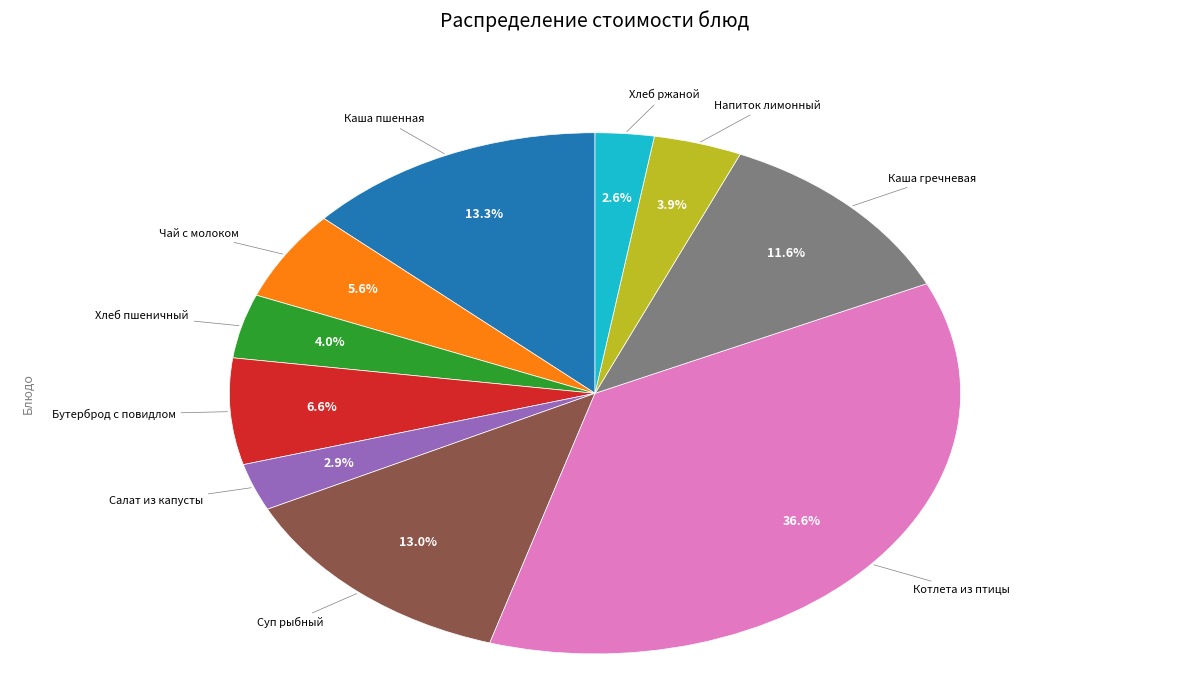

Is there any slice that represents more than half of the pie?

No